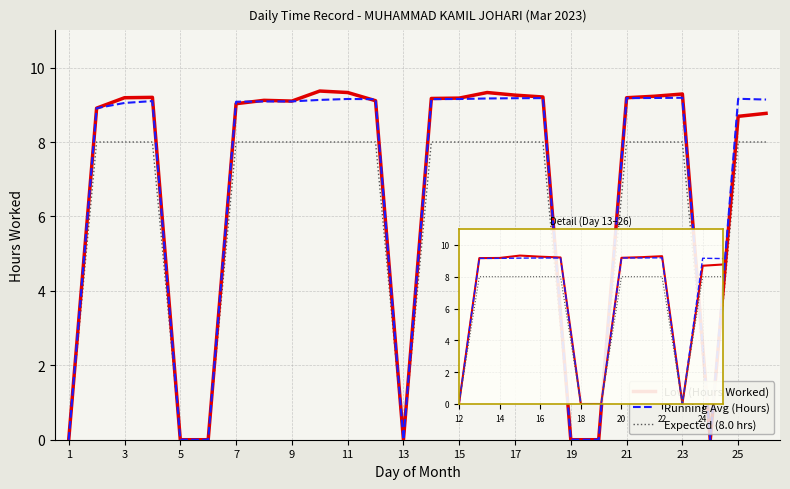

Reading left to right, list all the values displayed in this chart.

0.0	8.9	9.2	9.2	0.0	0.0	9.0	9.1	9.1	9.4	9.3	9.1	0.0	9.2	9.2	9.3	9.3	9.2	0.0	0.0	9.2	9.2	9.3	0.0	8.7	8.8